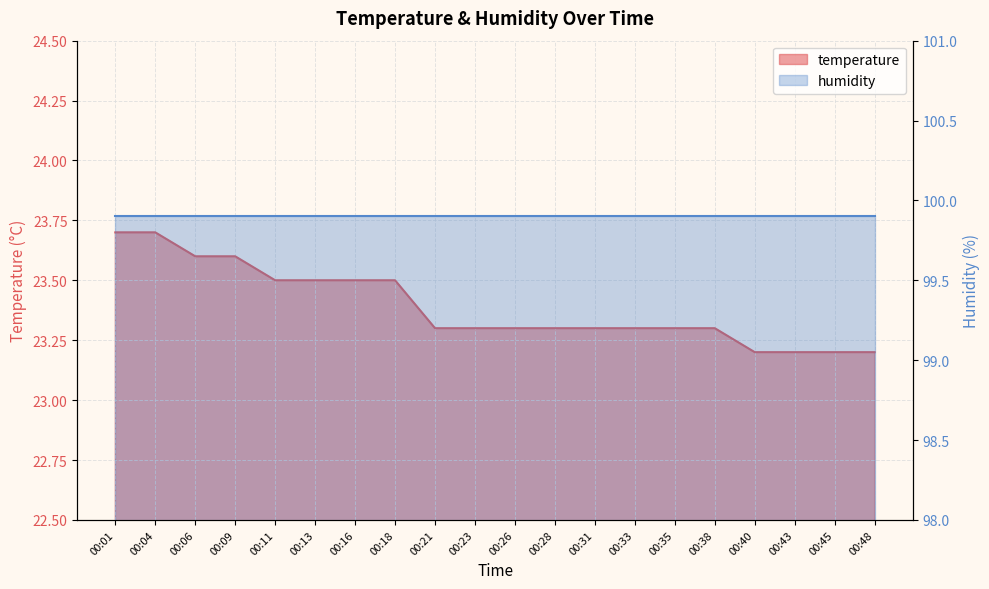

Between 00:09 and 00:11, which is larger?

00:09